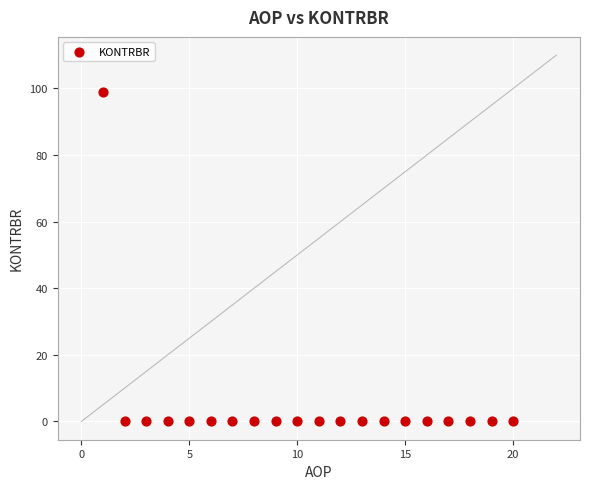

What is the range of X values (max minus min)?

19.0